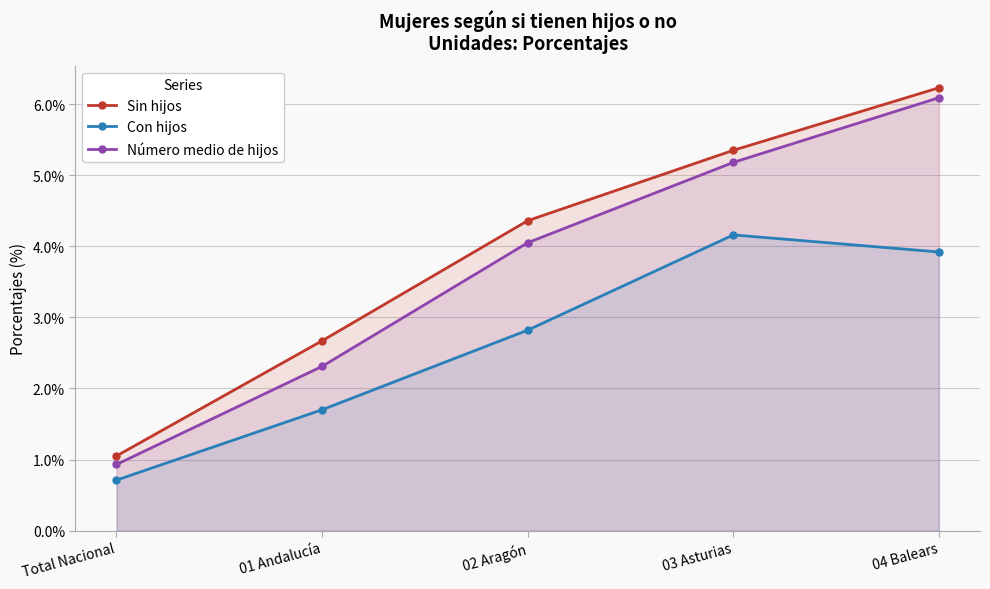

What is the label of the 1st point from the left?

Total Nacional